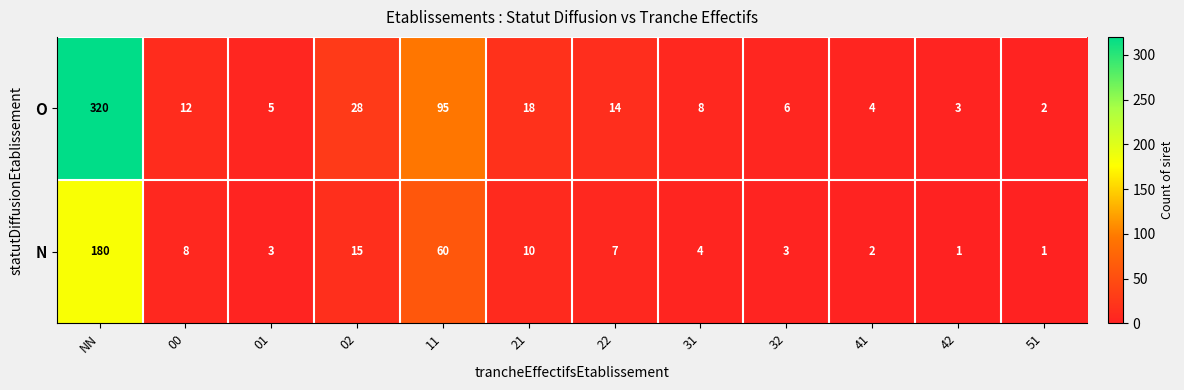

Read the N value at 22.

7